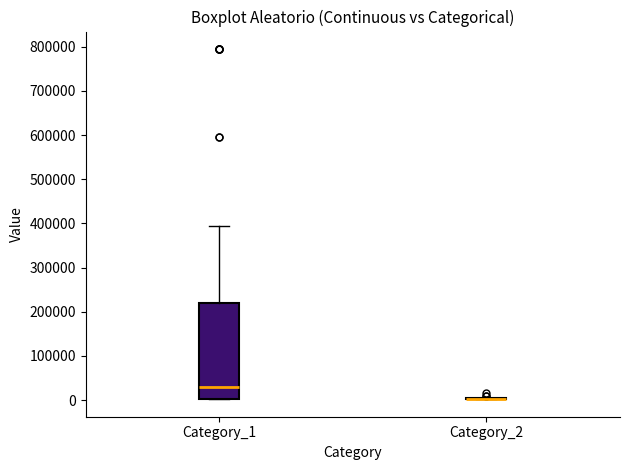

Where is the upper edge of the box for Category_1 on the y-axis? The values are not printed on the chart, so give them approximately, as read against the axis.

220000